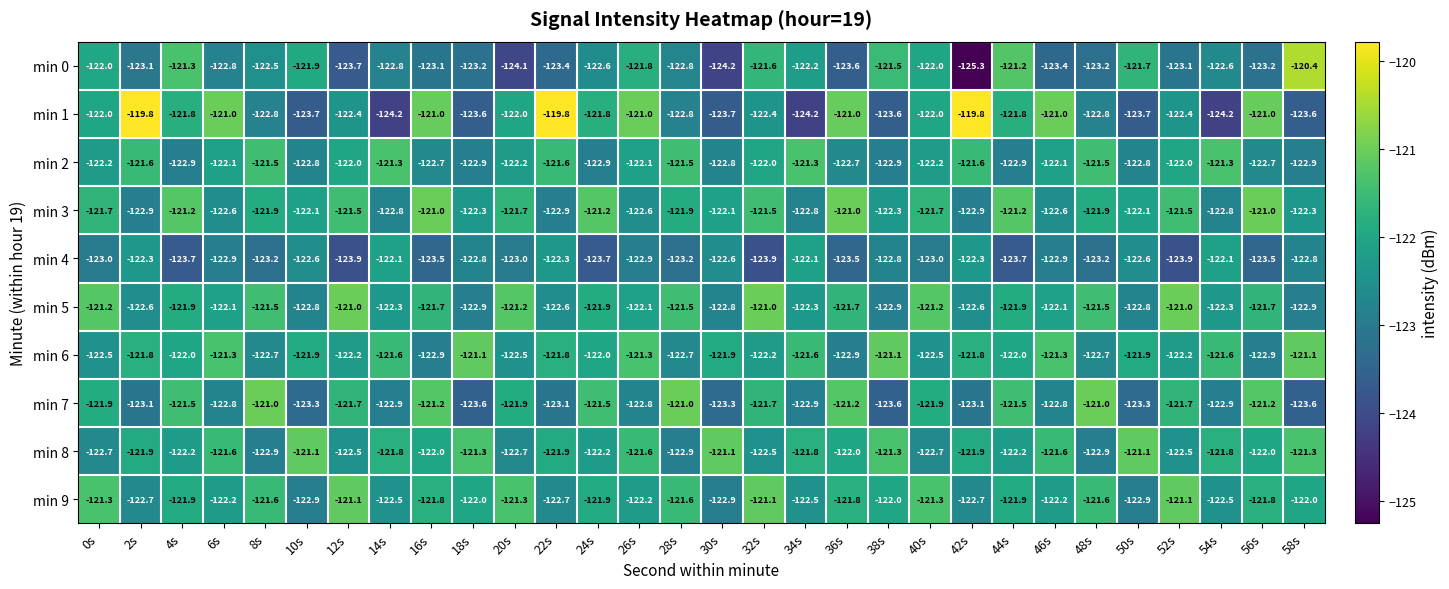

Is the value of min 6 at 4s greater than the value of min 9 at 26s?

Yes